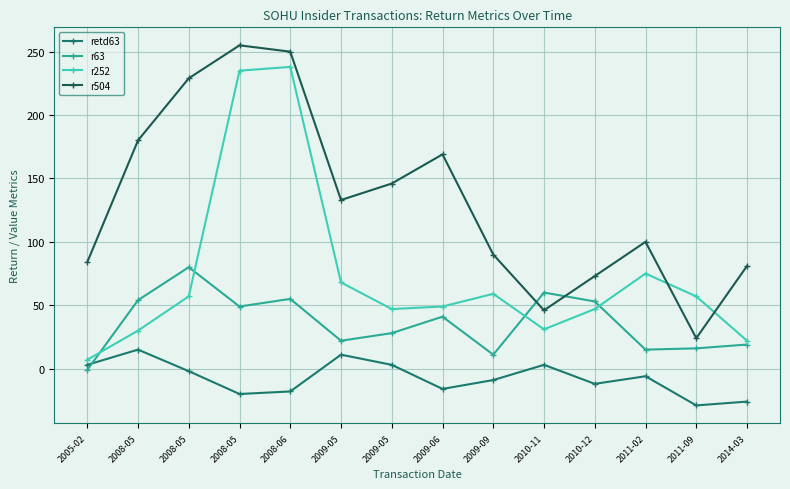

What are all the series names shown in the legend?

retd63, r63, r252, r504